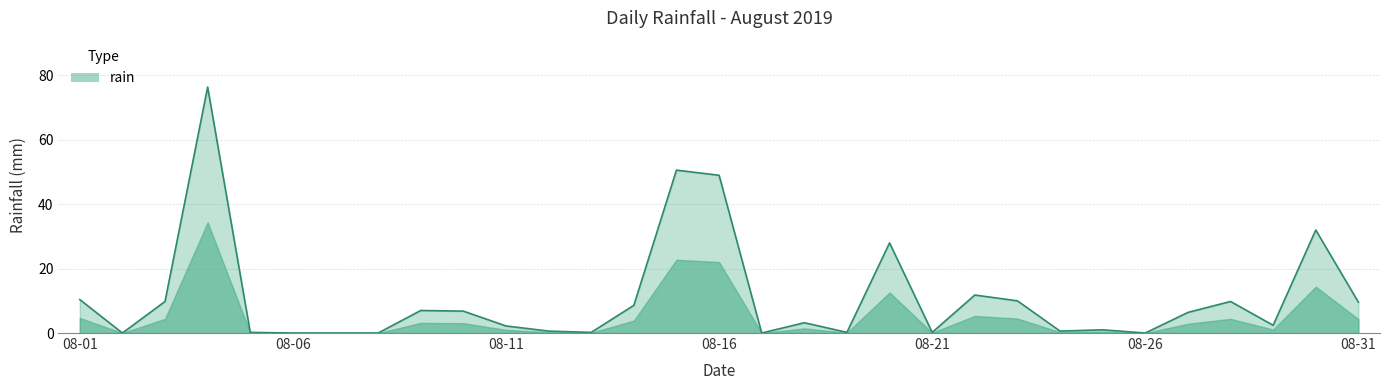

What is the greatest value displayed?

76.4